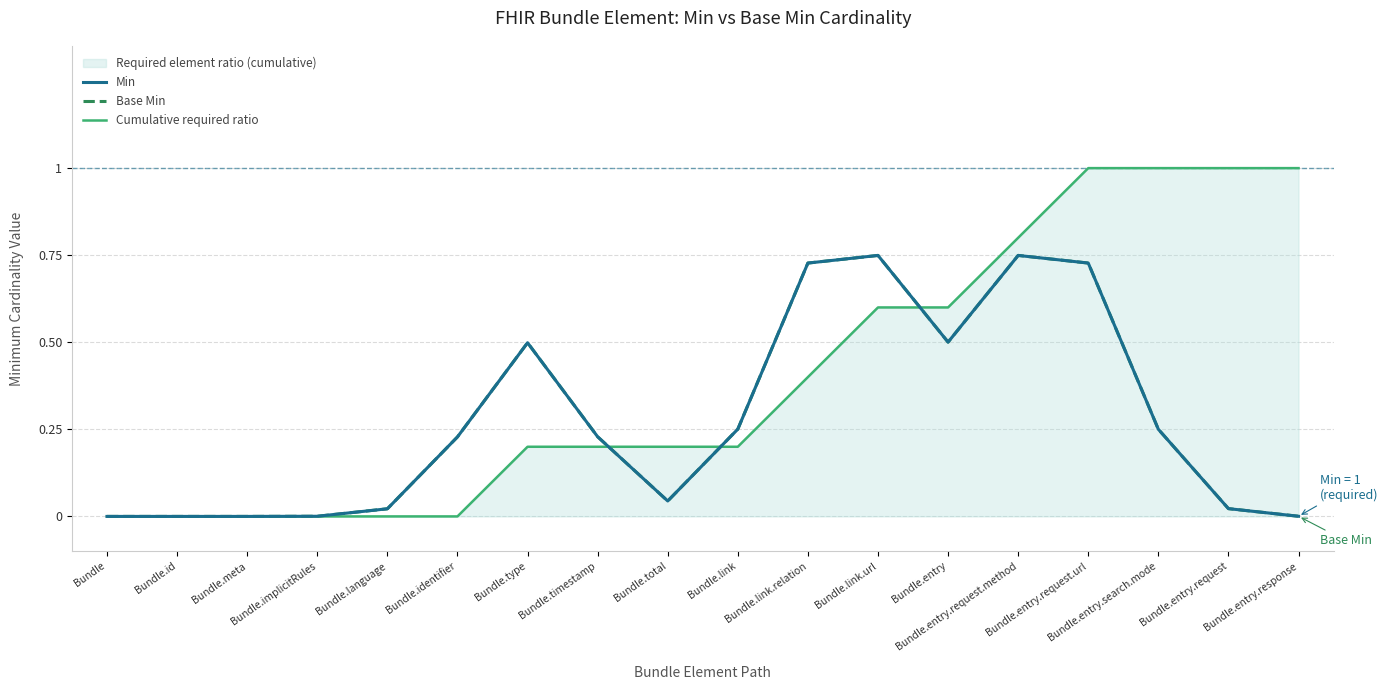

Does the chart display data point markers on the line(s)?

No